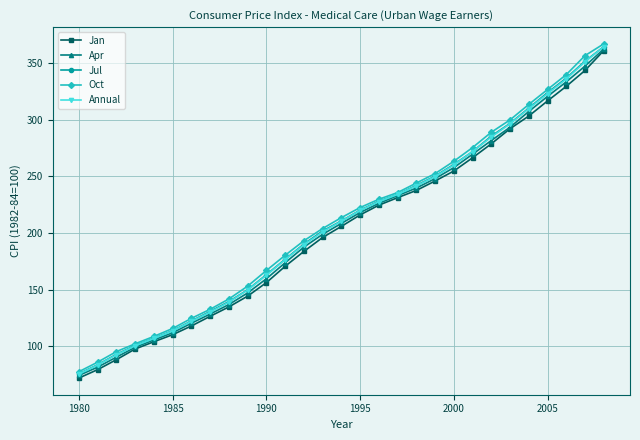

True or false: Oct has more than 2 points higher than both neighbors.

False